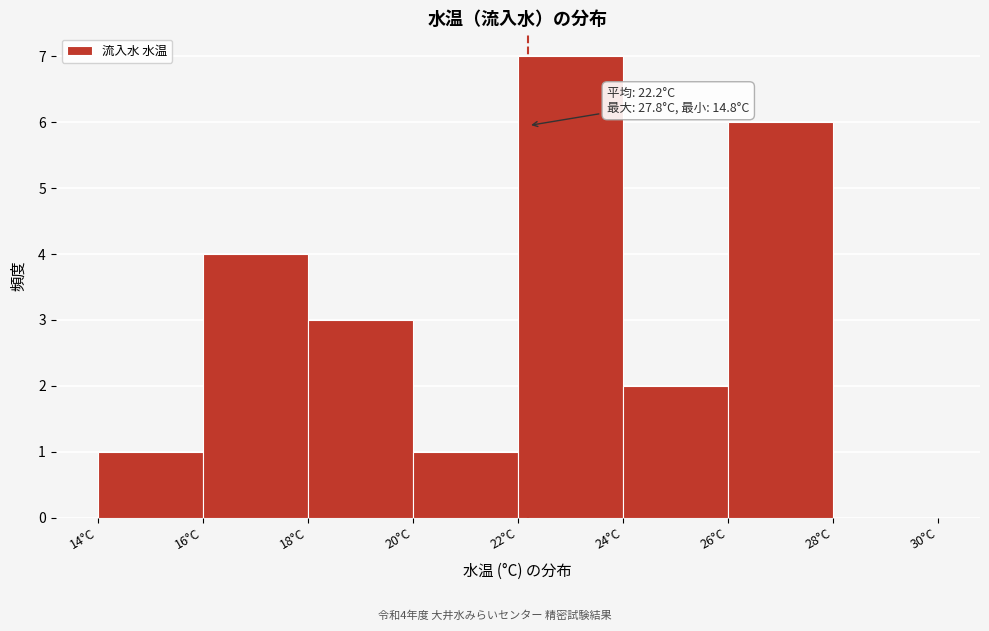

Over which range of the x-axis is the bar tallest?

22 to 24